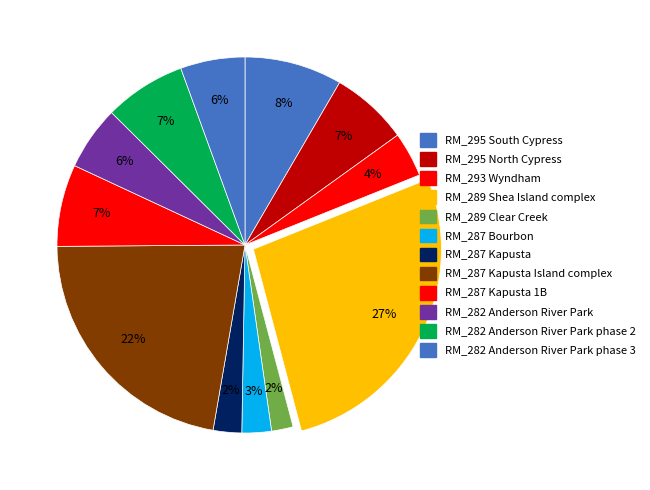

The RM_282 Anderson River Park phase 2 slice represents 1% of the pie. True or false?

False